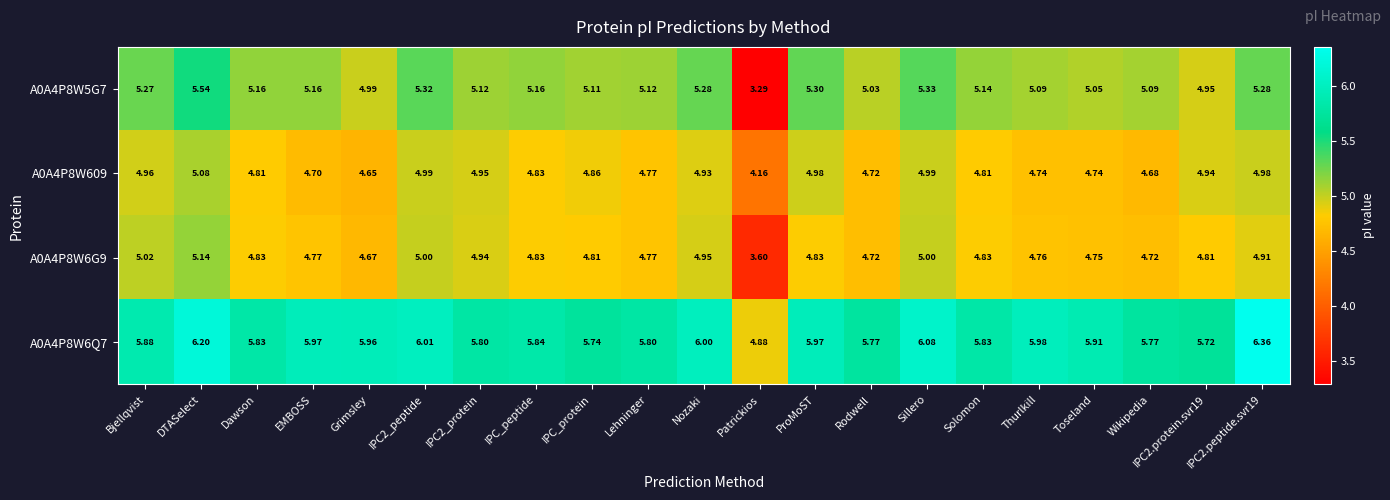

Which label corresponds to the smallest value in the chart?

Patrickios